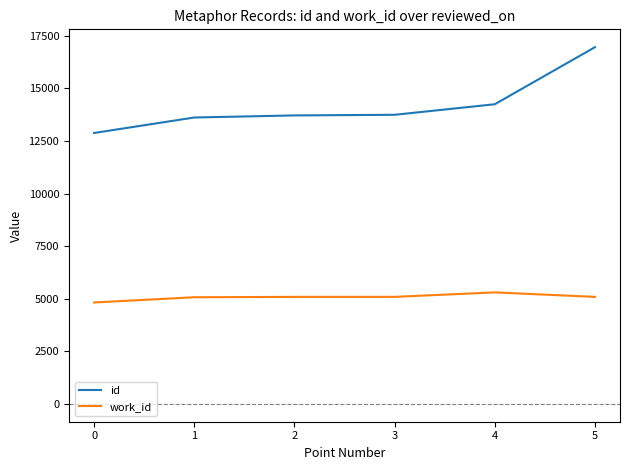

List the series in order of their peak value, highest first.

id, work_id